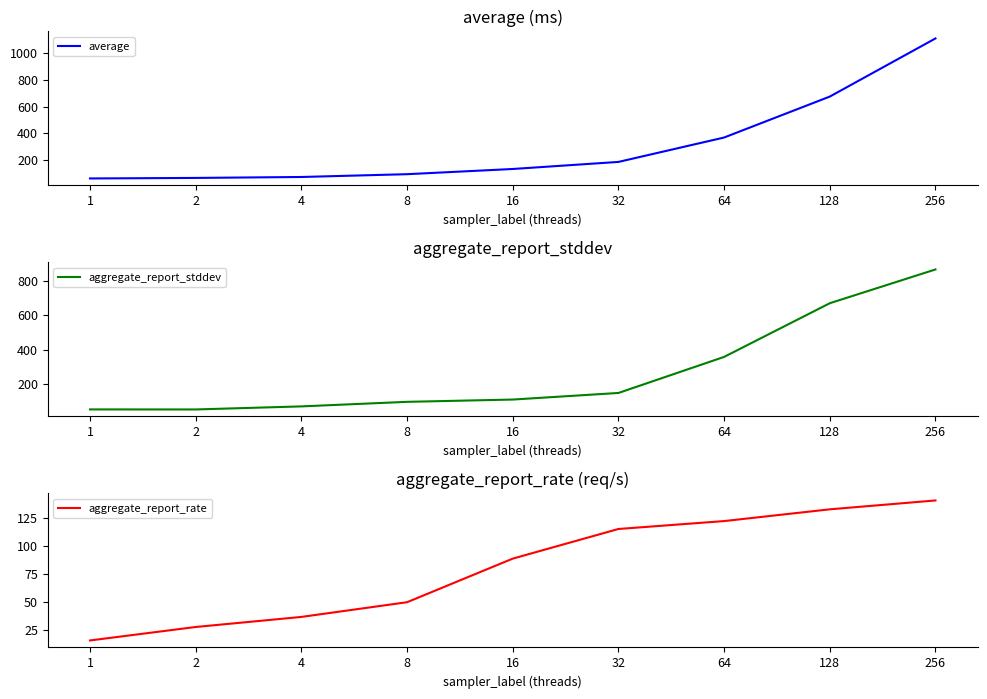

What are all the series names shown in the legend?

average, aggregate_report_stddev, aggregate_report_rate